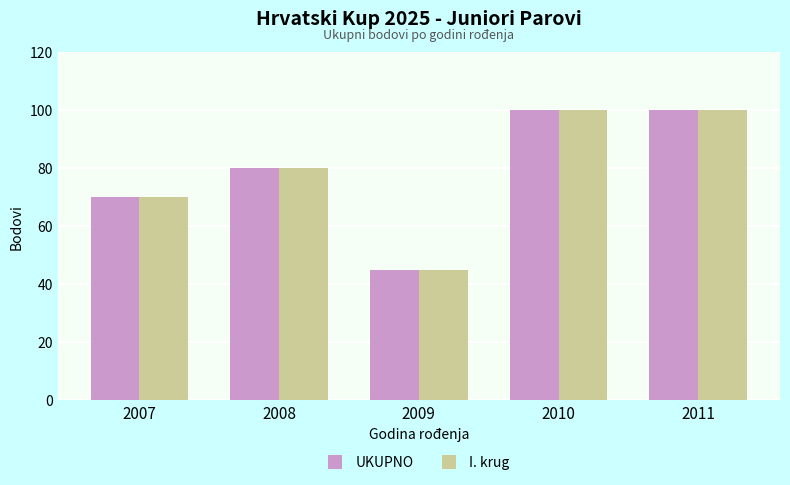

At how many categories does at least one series exceed 75?

3